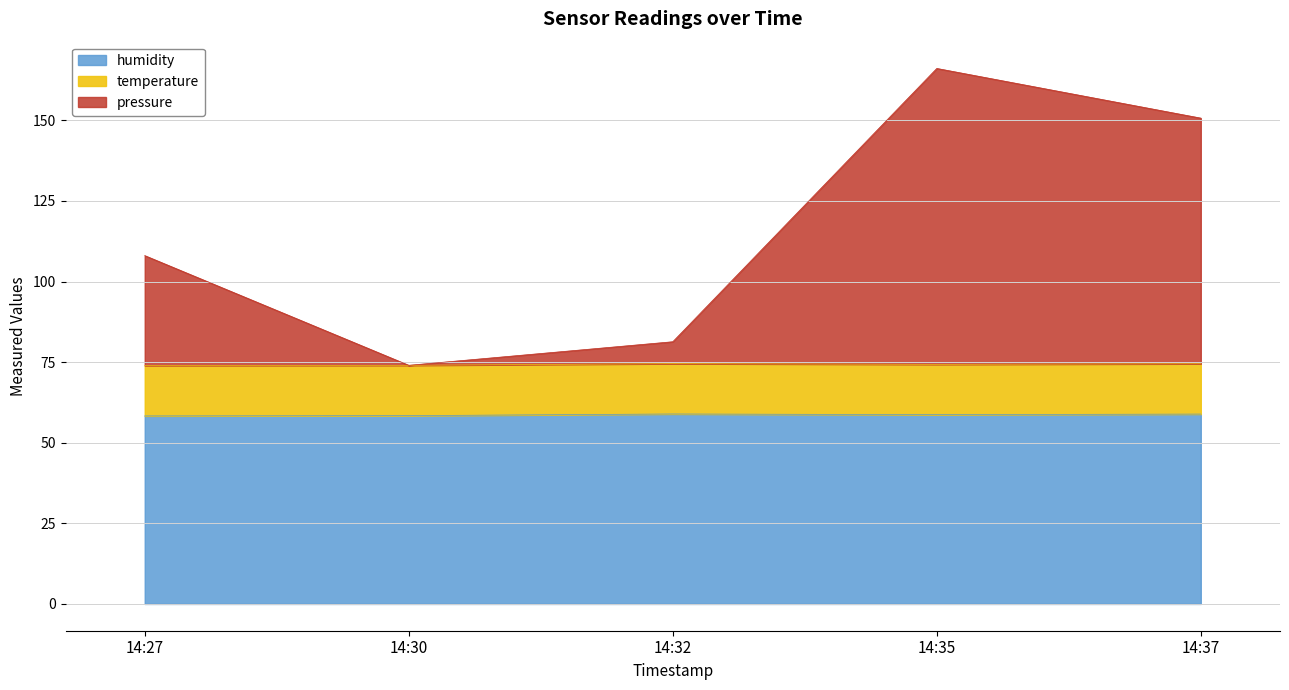

What is the smallest value displayed?

58.3